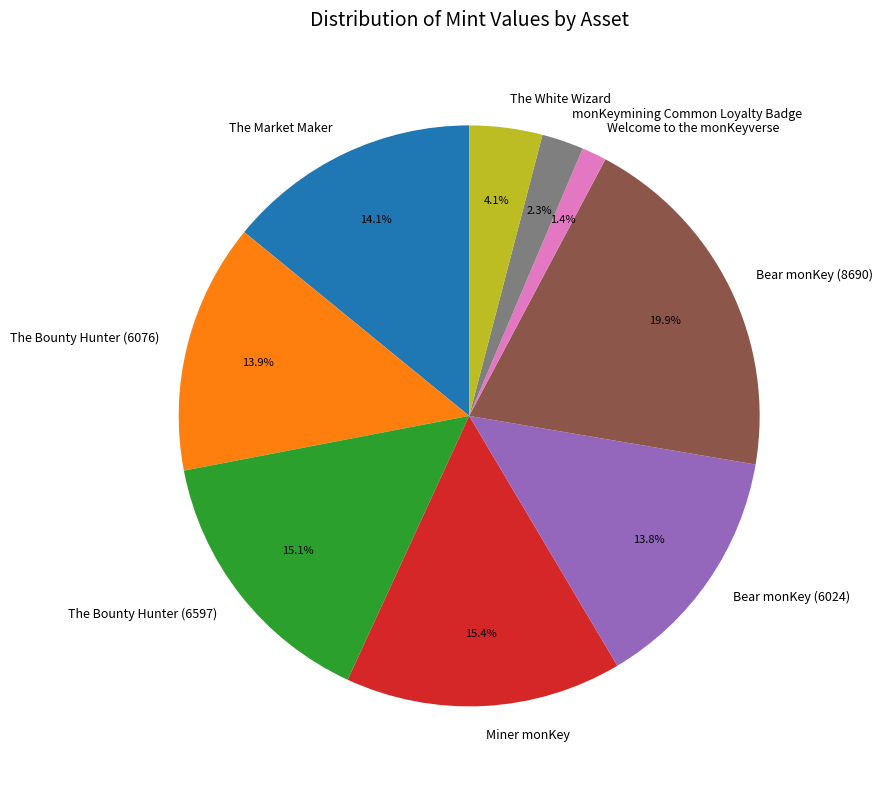

Is it true that Bear monKey (8690) is 20% of the pie?

True